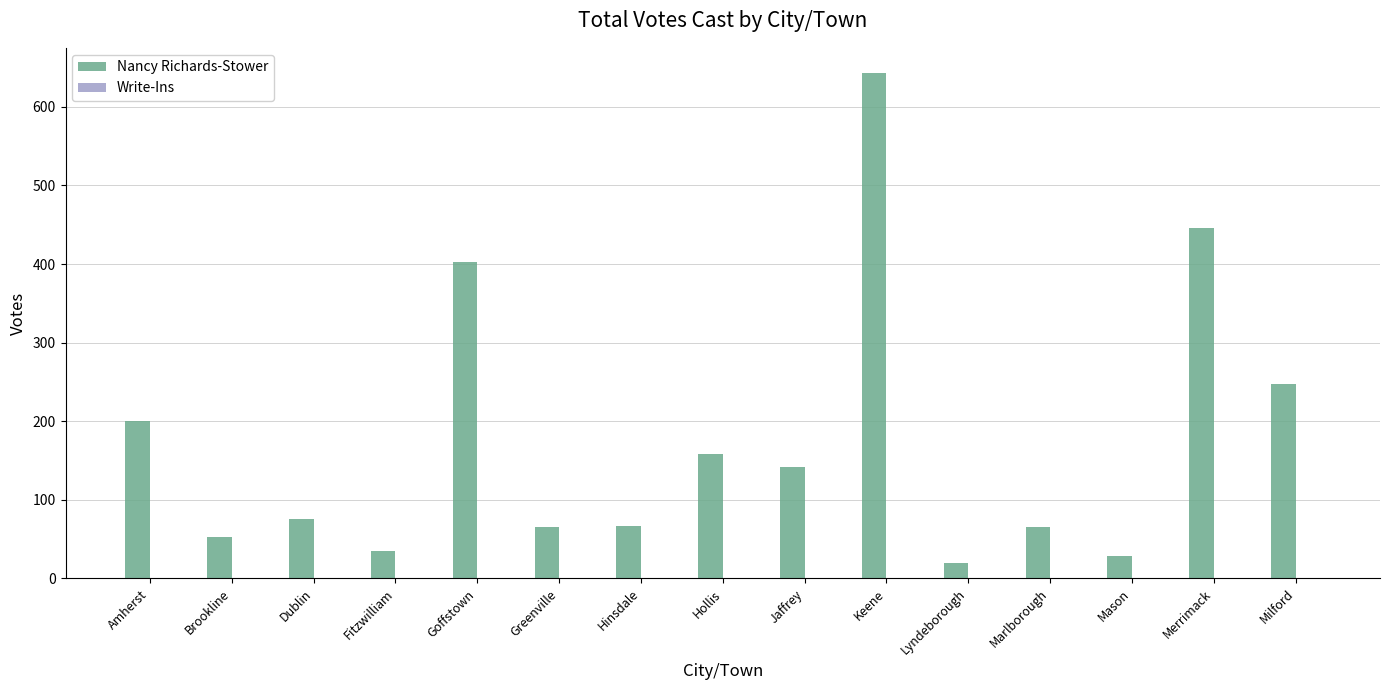

Read the value at Keene, to the nearest 100.

600